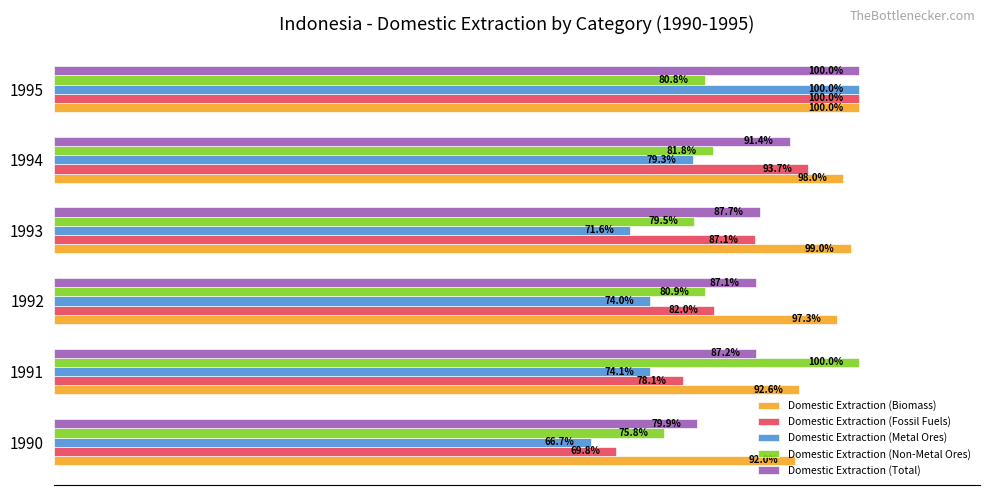

Between 1990 and 1994, which series saw the biggest shift?

Domestic Extraction (Fossil Fuels)